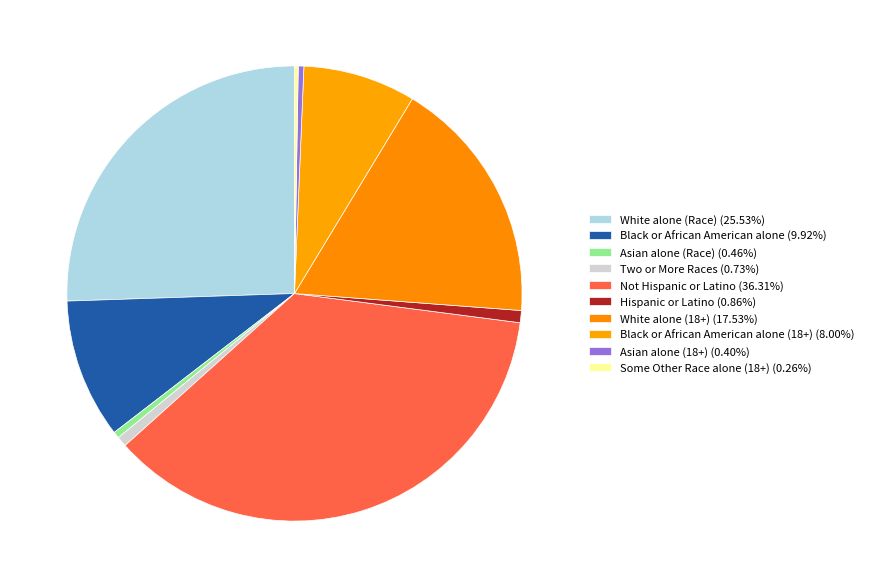

Which slice is the smallest?

Some Other Race alone (18+)